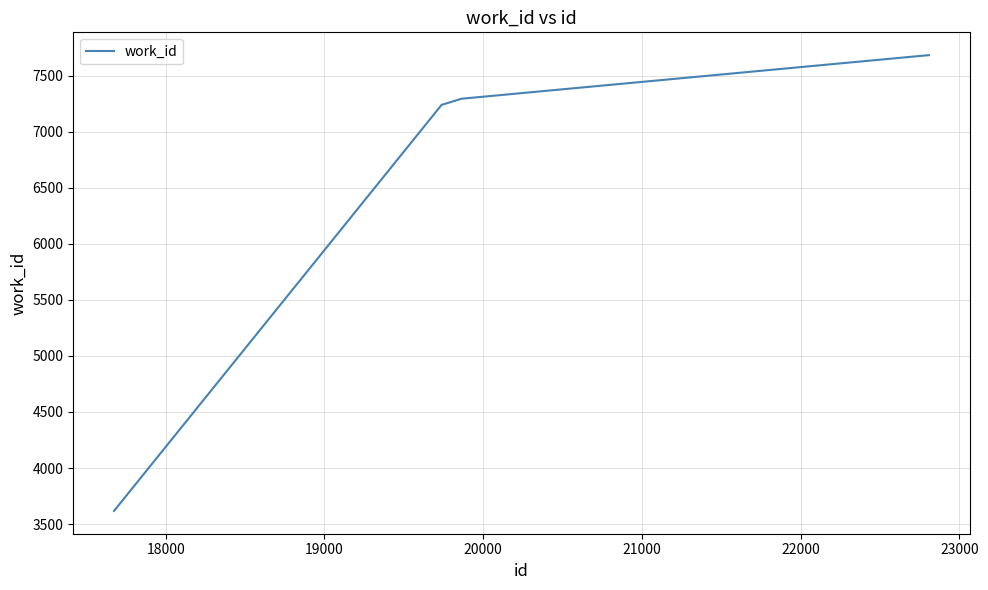

What is the difference between the maximum and second lowest values?

444